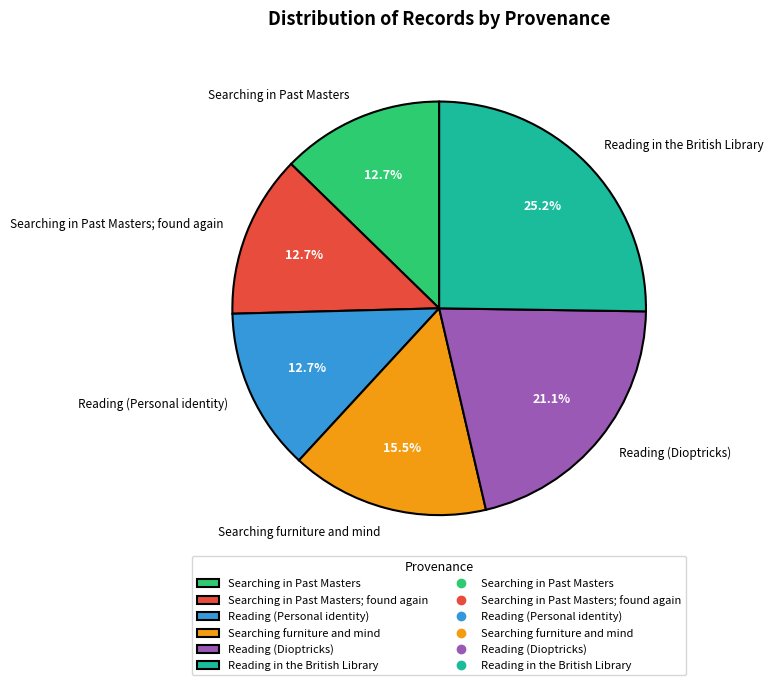

Is there any slice that represents more than half of the pie?

No